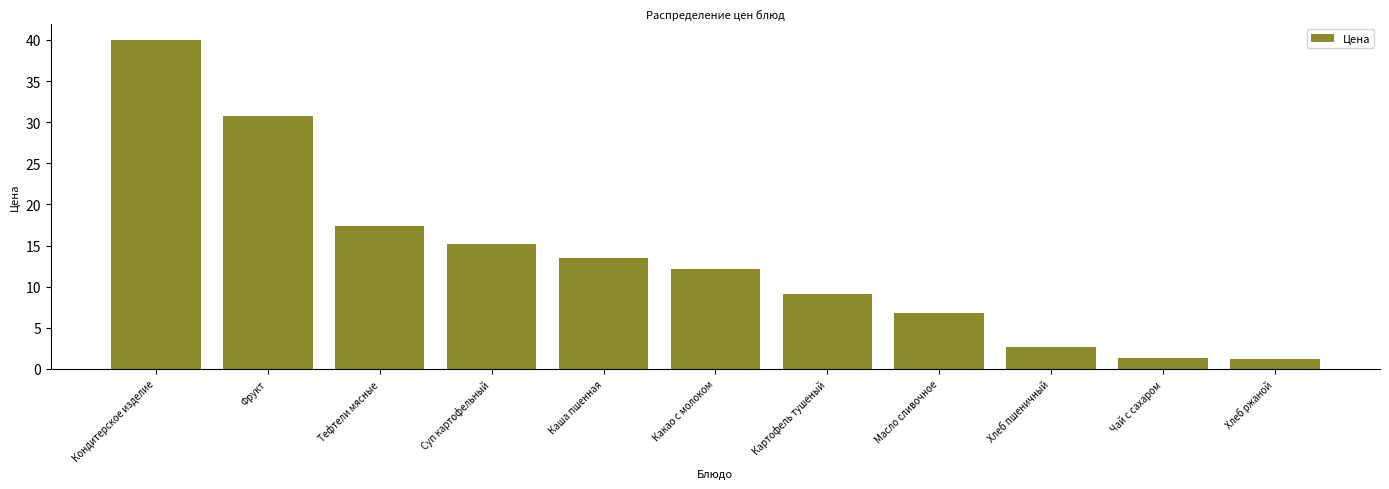

What position from the right is Кондитерское изделие?

11